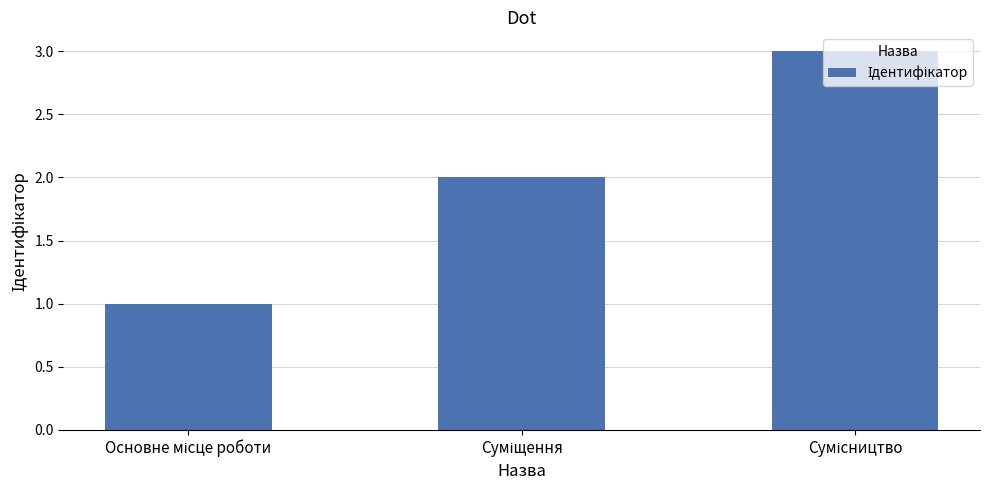

What is the sum of all values?

6